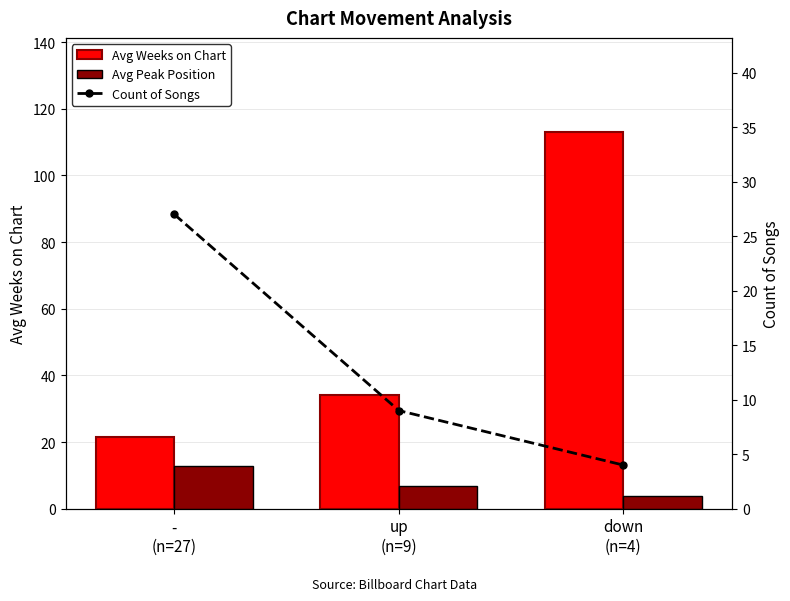

Count the Count of Songs values in the range 4 to 27.

3